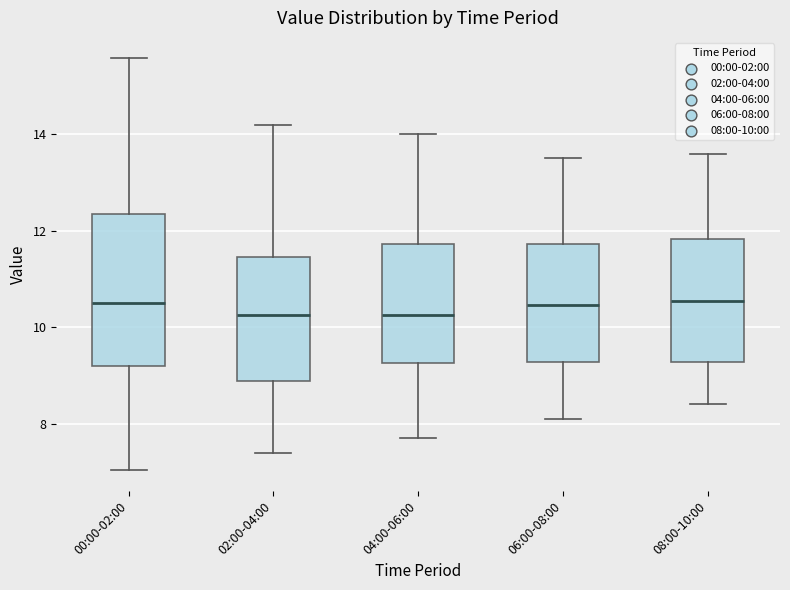

Reading left to right, transcribe this box plot: for each box, give where its median line is, the range the box spans, and where its two whiskers end, as read against the y-axis. The values are not printed on the chart, so give them approximately, as read against the axis.

00:00-02:00: median 10.6, box 9.2 to 12.4, whiskers 7.0 to 15.6
02:00-04:00: median 10.2, box 8.8 to 11.4, whiskers 7.4 to 14.2
04:00-06:00: median 10.2, box 9.2 to 11.8, whiskers 7.8 to 14.0
06:00-08:00: median 10.4, box 9.2 to 11.8, whiskers 8.2 to 13.6
08:00-10:00: median 10.6, box 9.2 to 11.8, whiskers 8.4 to 13.6